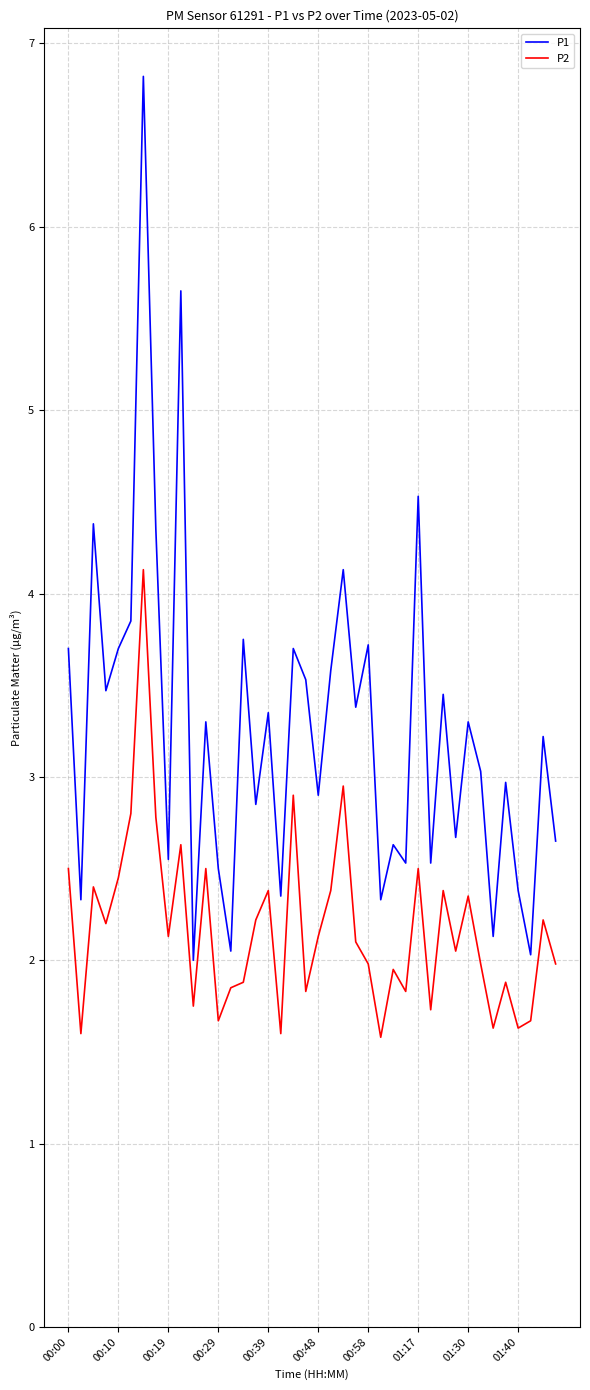

True or false: P2 and P1 cross at least once.

False